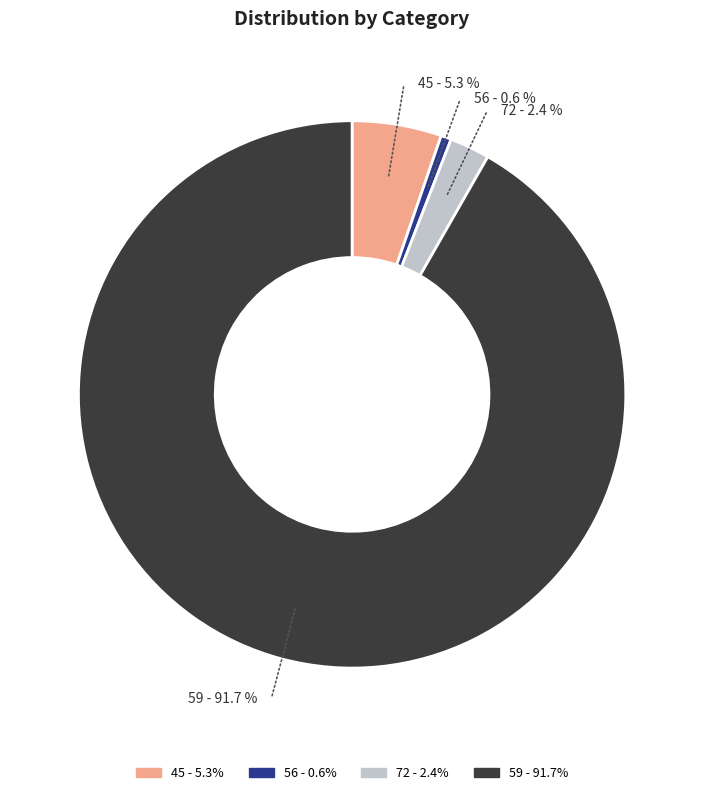

To the nearest percent, what is the combined percentage of 56 and 59?

92%